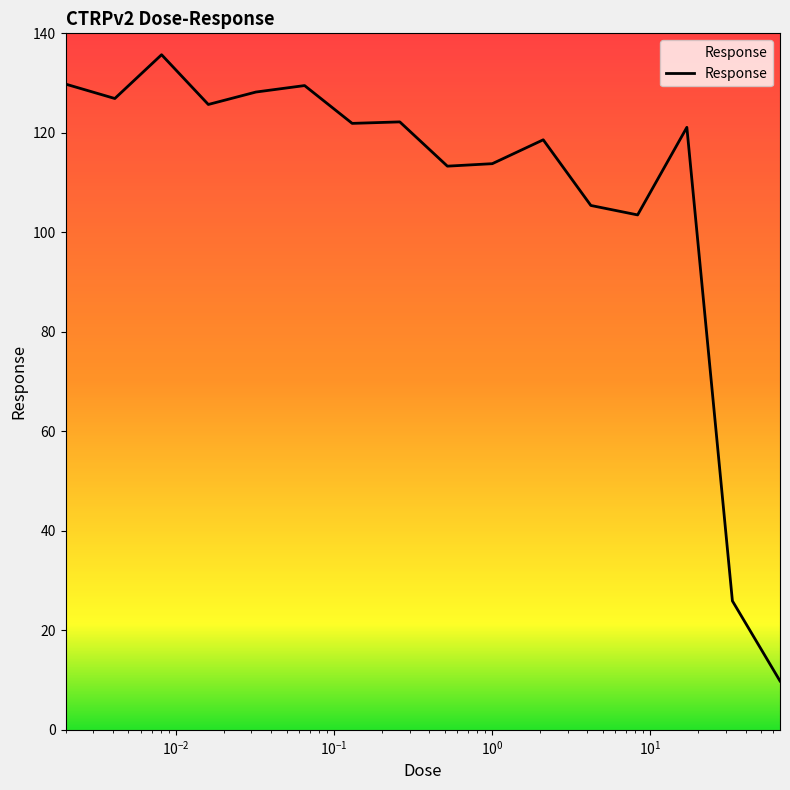

What is the maximum value shown in the chart?

135.7